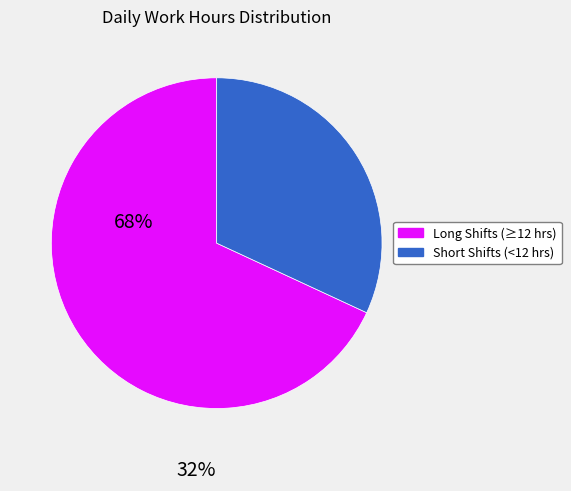

Is there a majority slice in this chart?

Yes